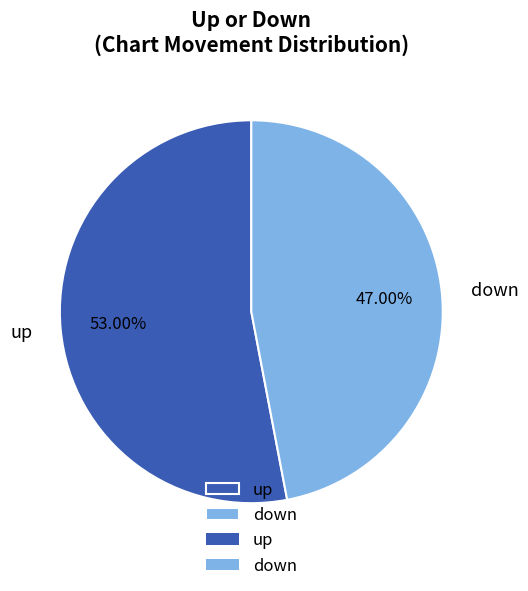

To the nearest percent, what is the difference between the largest and smallest slice percentages?

6%